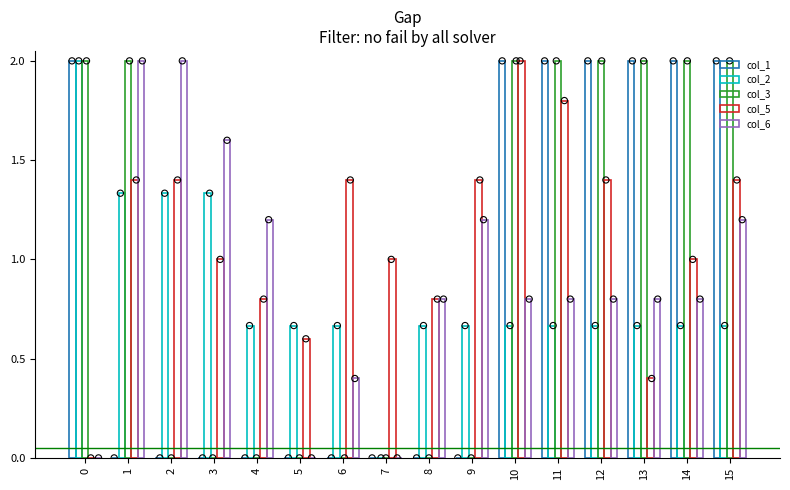

Which series has the largest Y range (max minus min)?

col_1